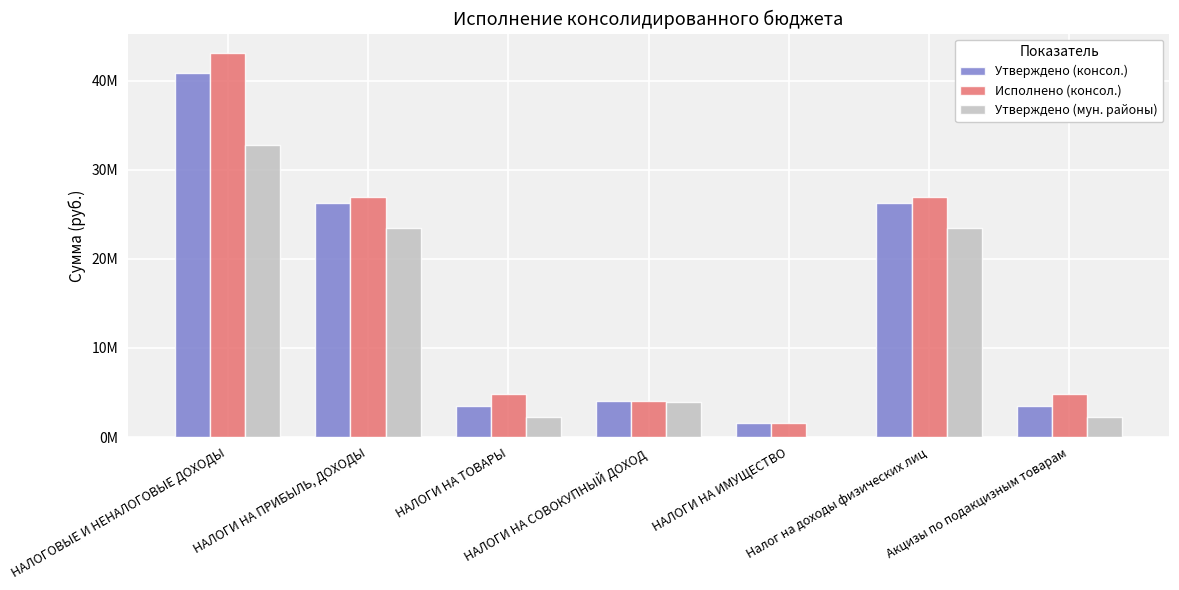

Which has a higher value, НАЛОГИ НА ПРИБЫЛЬ, ДОХОДЫ or НАЛОГИ НА СОВОКУПНЫЙ ДОХОД?

НАЛОГИ НА ПРИБЫЛЬ, ДОХОДЫ